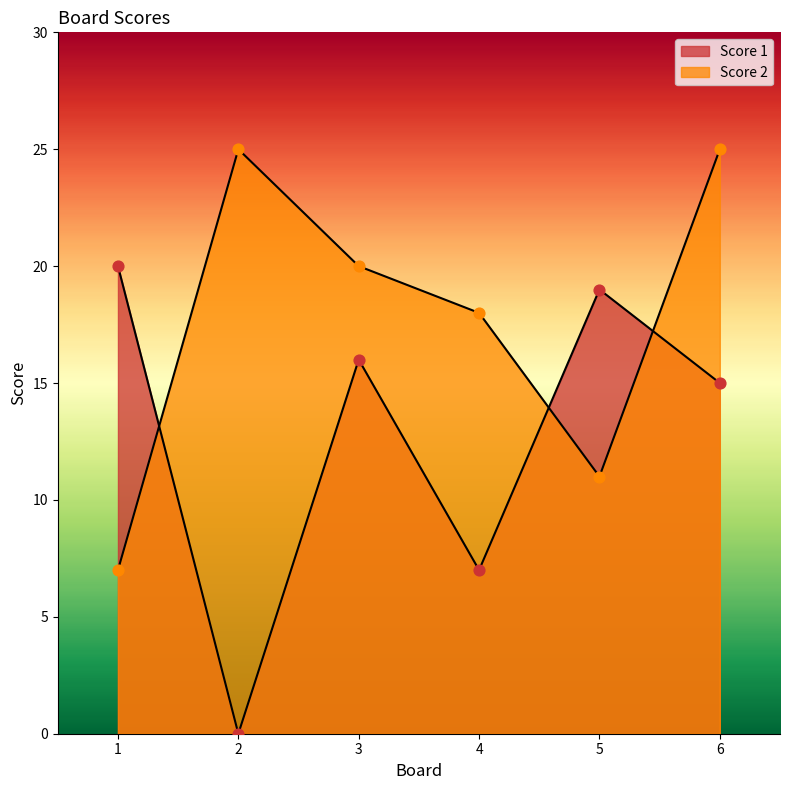

Which series contains the highest Y value?

Score 2